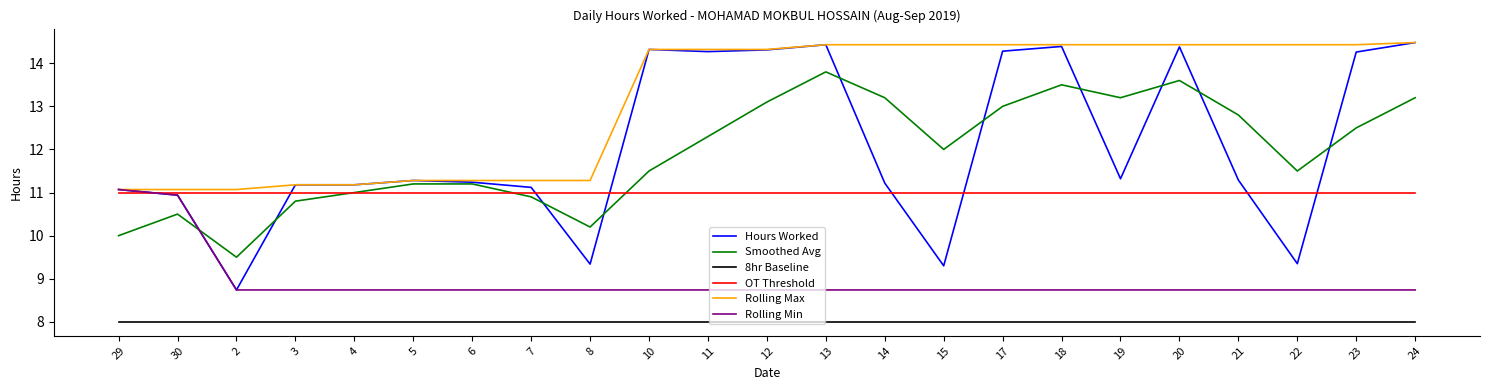

What is the maximum value shown in the chart?

14.5